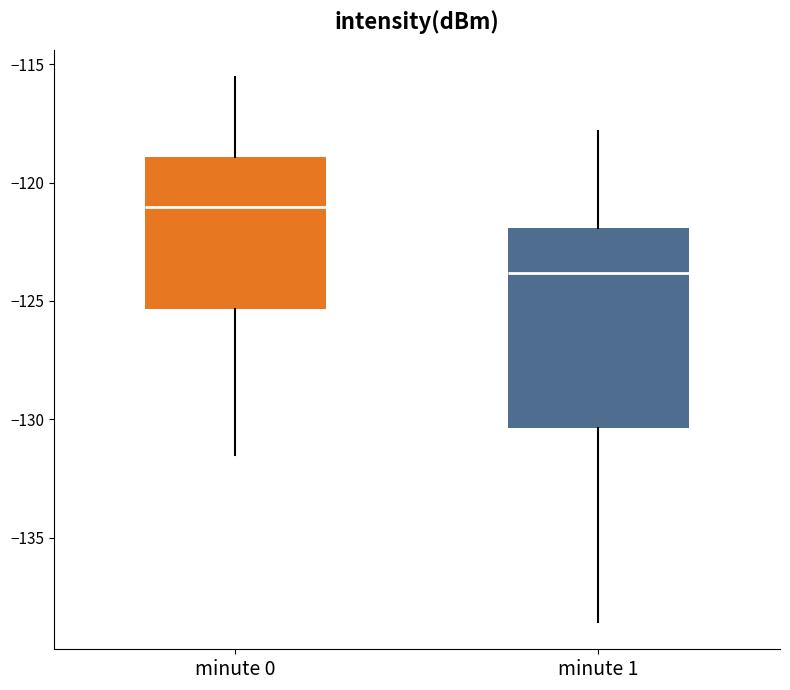

Which box has the highest median line?

minute 0